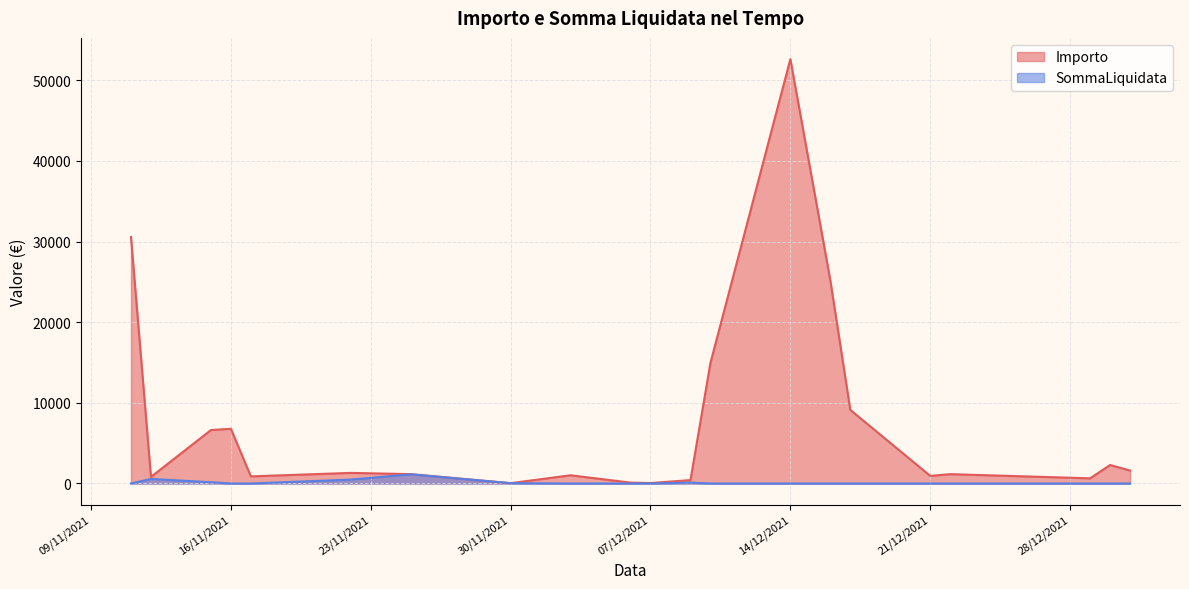

Rank the series by their maximum value, from lowest to highest.

SommaLiquidata, Importo